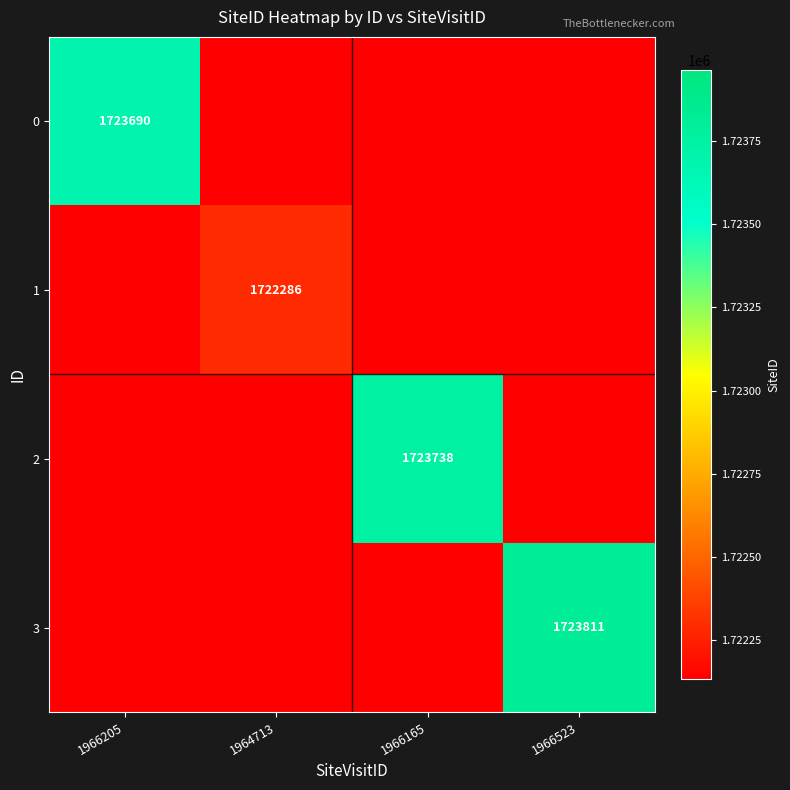

Between 1966165 and 1966523, which is larger?

1966165